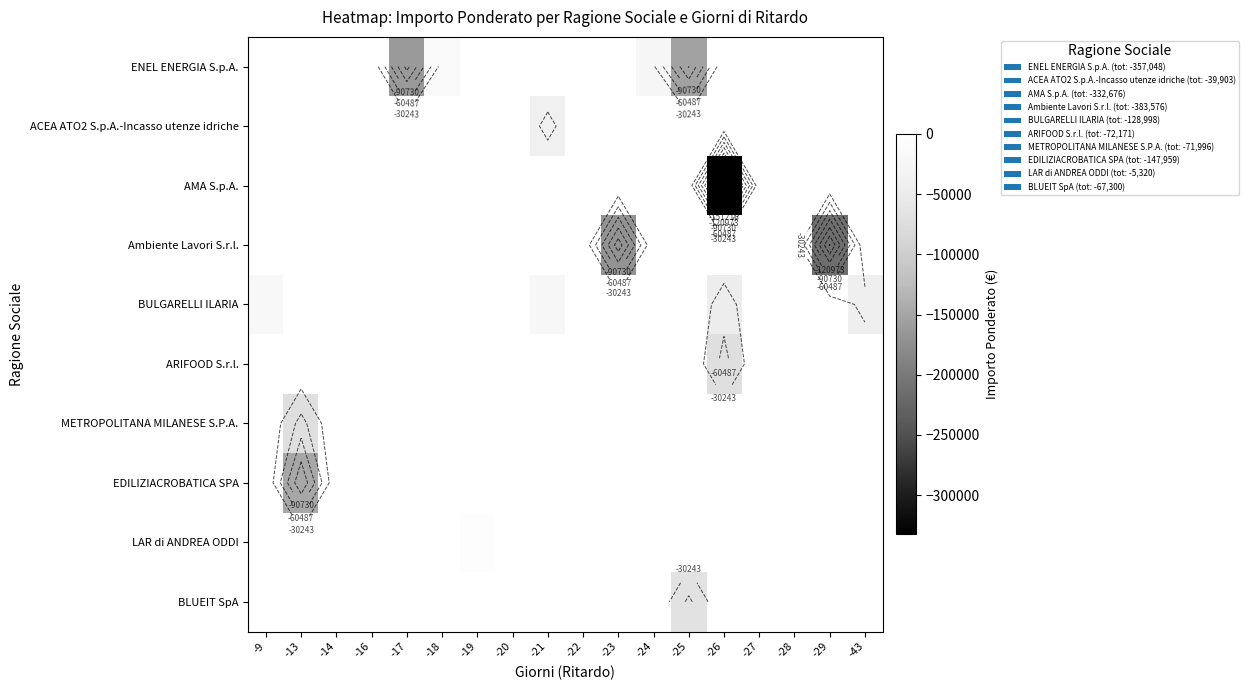

What is the spread (max minus min) of values at -25?

153091.0